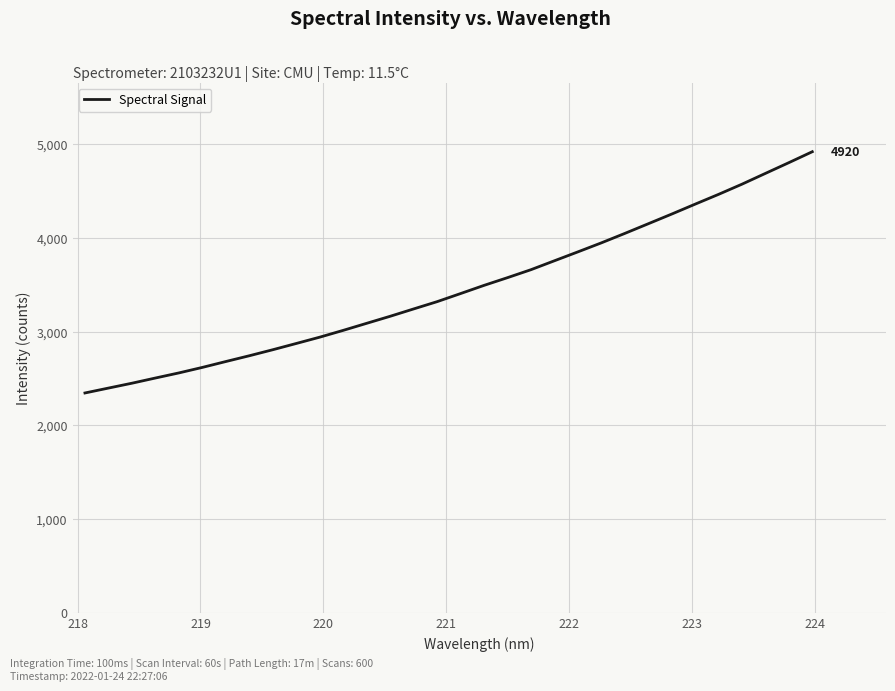

What is the difference between the maximum and minimum values?

2574.0